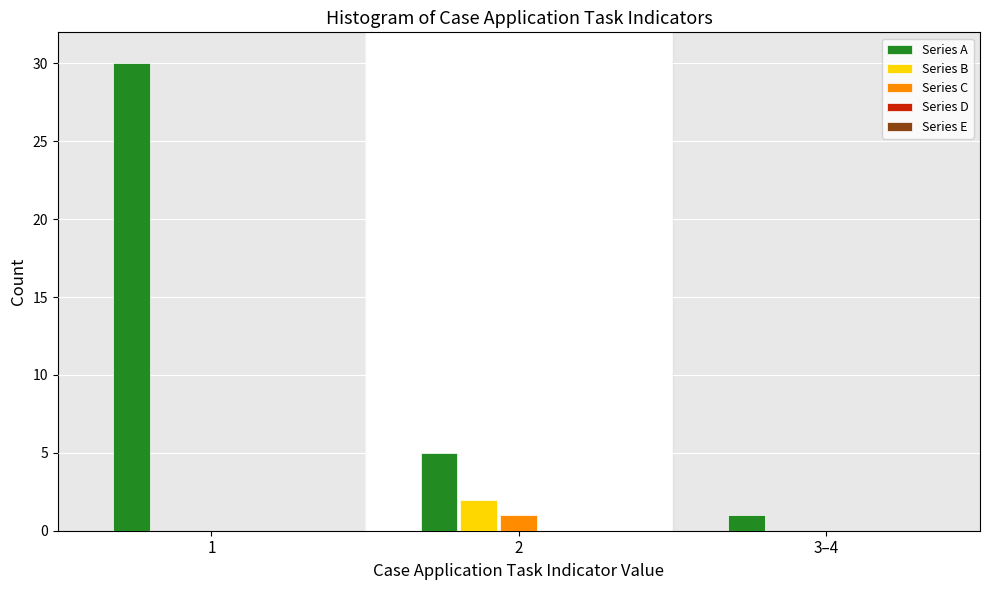

Which series changed the most between 2 and 3–4?

Series A